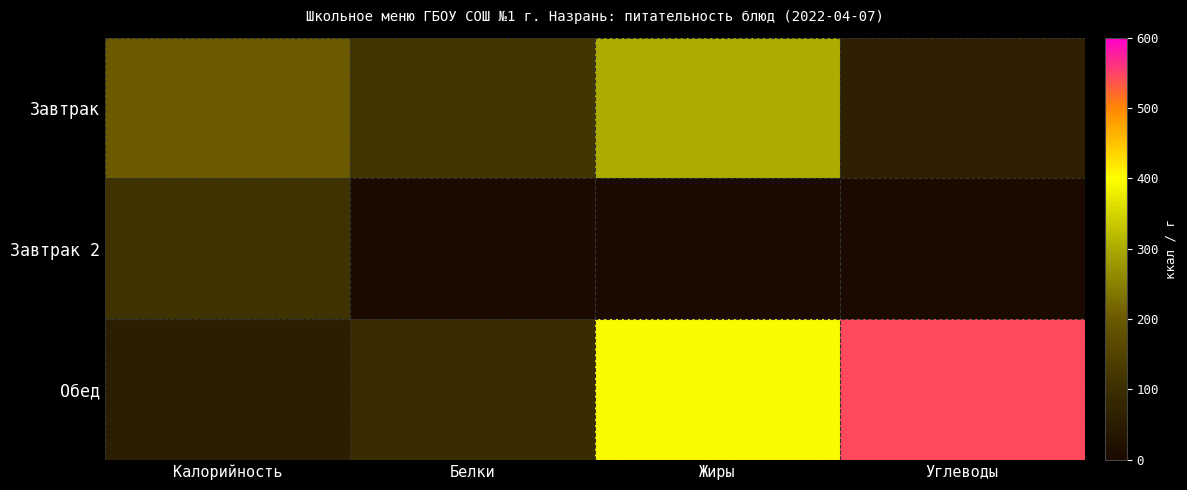

Which series has the widest spread of values?

Обед